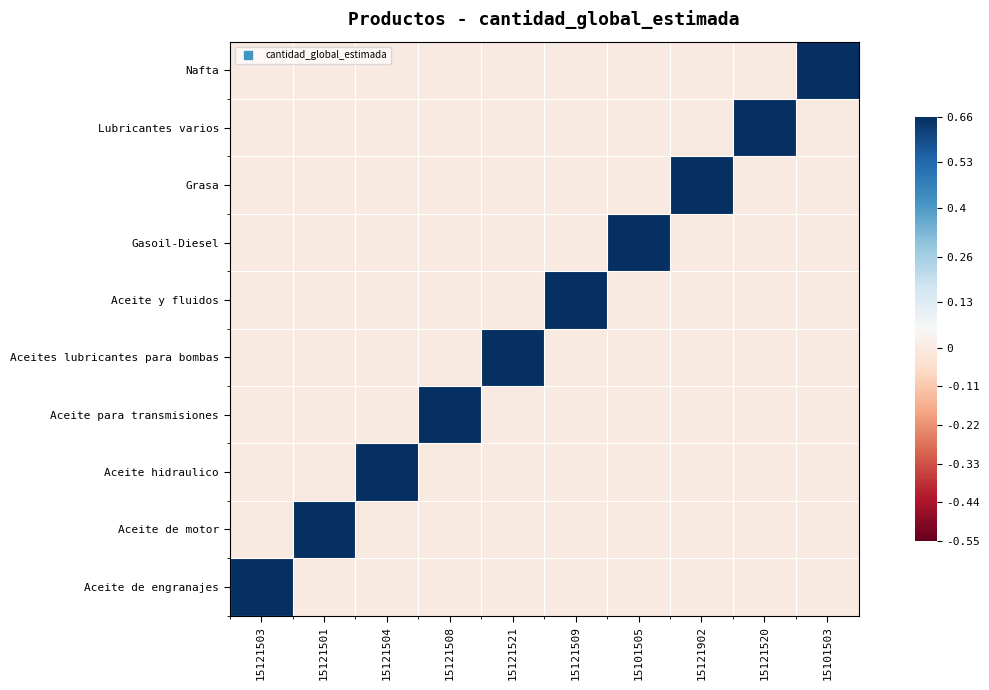

Reading right to left, what are all the values shown in this chart?

Aceite de engranajes: 15101503=0	15121520=0	15121902=0	15101505=0	15121509=0	15121521=0	15121508=0	15121504=0	15121501=0	15121503=1
Aceite de motor: 15101503=0	15121520=0	15121902=0	15101505=0	15121509=0	15121521=0	15121508=0	15121504=0	15121501=1	15121503=0
Aceite hidraulico: 15101503=0	15121520=0	15121902=0	15101505=0	15121509=0	15121521=0	15121508=0	15121504=1	15121501=0	15121503=0
Aceite para transmisiones: 15101503=0	15121520=0	15121902=0	15101505=0	15121509=0	15121521=0	15121508=1	15121504=0	15121501=0	15121503=0
Aceites lubricantes para bombas: 15101503=0	15121520=0	15121902=0	15101505=0	15121509=0	15121521=1	15121508=0	15121504=0	15121501=0	15121503=0
Aceite y fluidos: 15101503=0	15121520=0	15121902=0	15101505=0	15121509=1	15121521=0	15121508=0	15121504=0	15121501=0	15121503=0
Gasoil-Diesel: 15101503=0	15121520=0	15121902=0	15101505=1	15121509=0	15121521=0	15121508=0	15121504=0	15121501=0	15121503=0
Grasa: 15101503=0	15121520=0	15121902=1	15101505=0	15121509=0	15121521=0	15121508=0	15121504=0	15121501=0	15121503=0
Lubricantes varios: 15101503=0	15121520=1	15121902=0	15101505=0	15121509=0	15121521=0	15121508=0	15121504=0	15121501=0	15121503=0
Nafta: 15101503=1	15121520=0	15121902=0	15101505=0	15121509=0	15121521=0	15121508=0	15121504=0	15121501=0	15121503=0